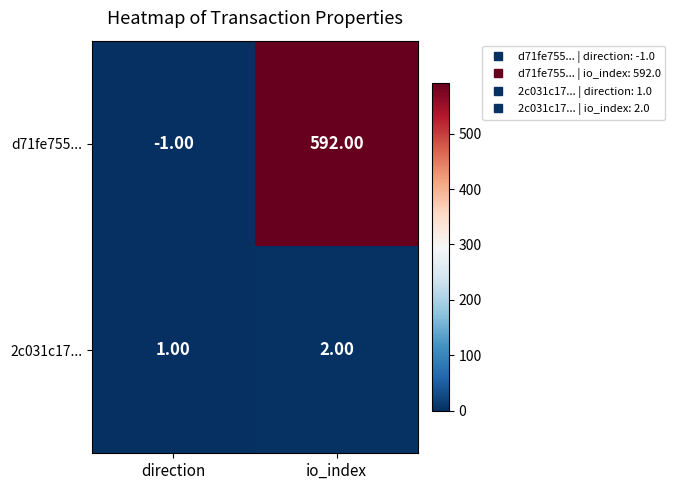

At which label does 2c031c17... reach its minimum?

direction